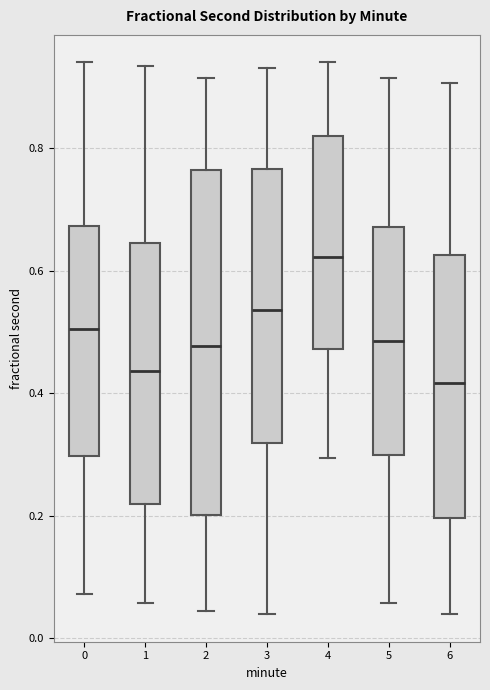

Reading left to right, read every box against the y-axis: the position of its median line, the range the box covers, and the ends of its whiskers. The values are not printed on the chart, so give them approximately, as read against the axis.

0: median 0.50, box 0.30 to 0.68, whiskers 0.08 to 0.94
1: median 0.44, box 0.22 to 0.64, whiskers 0.06 to 0.94
2: median 0.48, box 0.20 to 0.76, whiskers 0.04 to 0.92
3: median 0.54, box 0.32 to 0.76, whiskers 0.04 to 0.94
4: median 0.62, box 0.48 to 0.82, whiskers 0.30 to 0.94
5: median 0.48, box 0.30 to 0.68, whiskers 0.06 to 0.92
6: median 0.42, box 0.20 to 0.62, whiskers 0.04 to 0.90